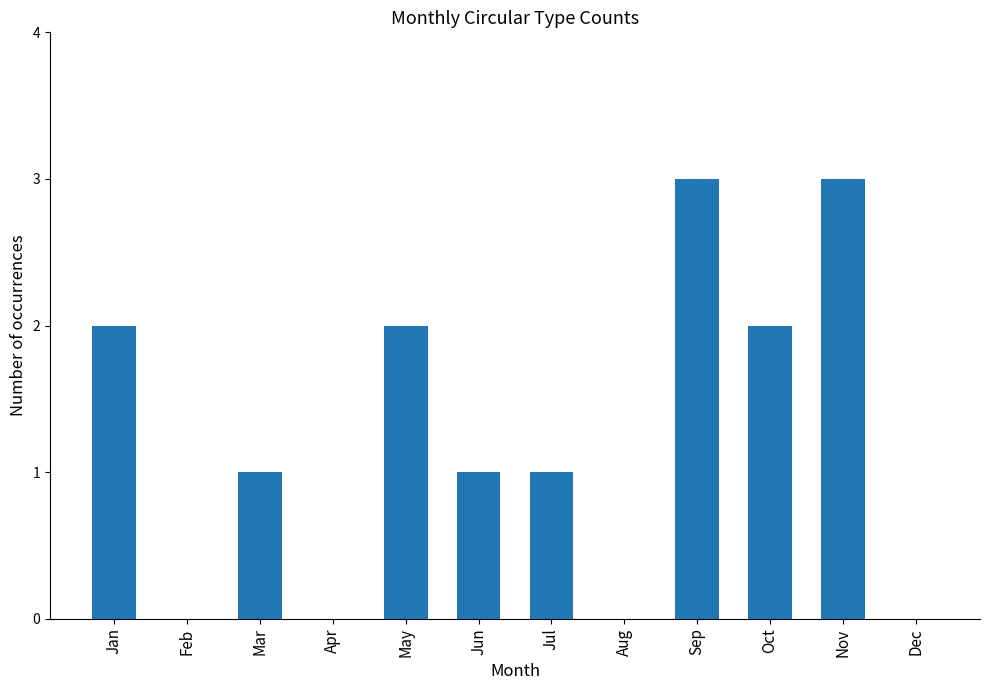

What is the sum of all values?

15